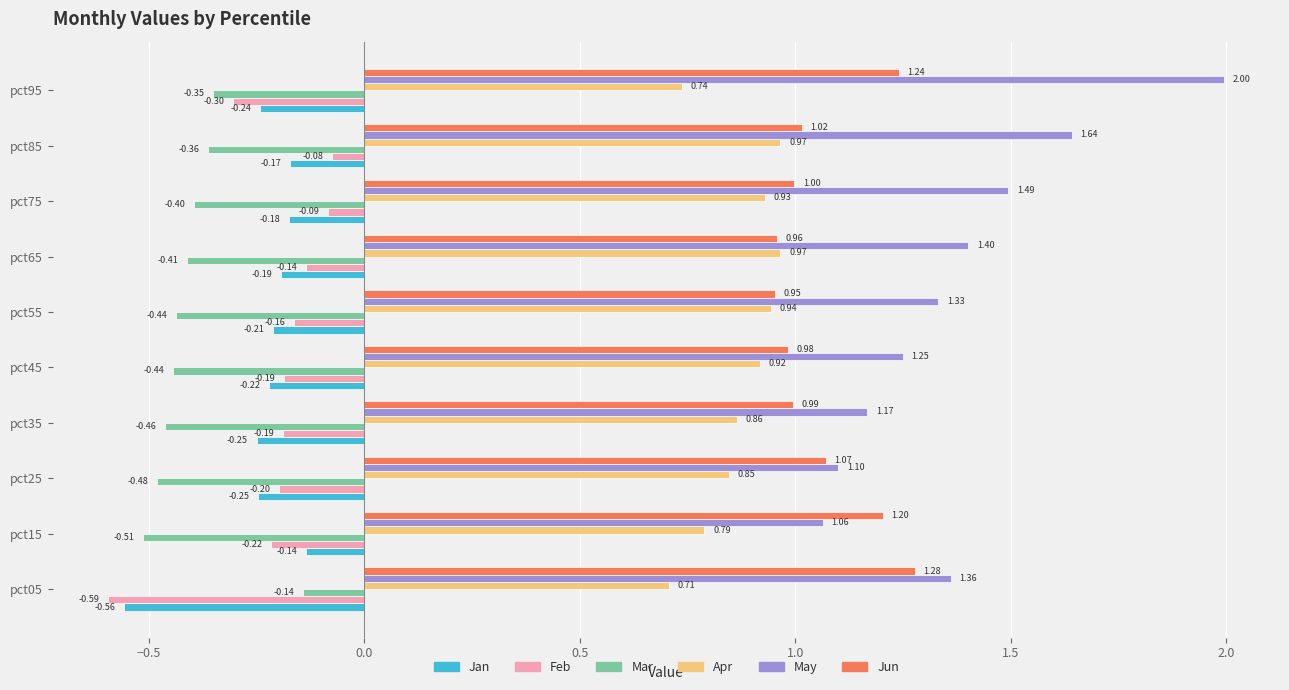

At which category is the sum across all series the highest?

pct95